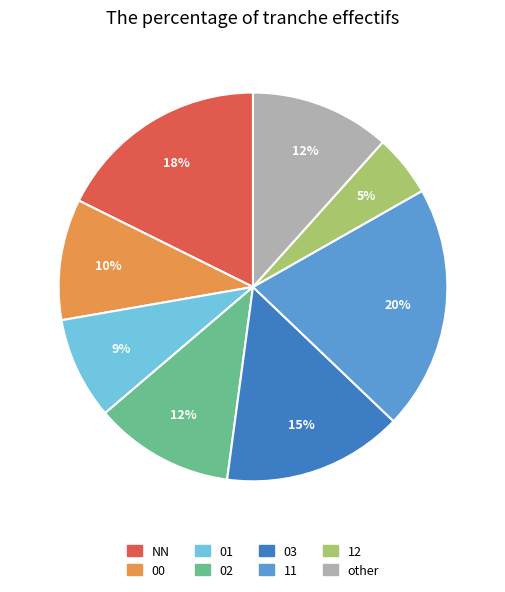

Is 11 the majority of the pie?

No